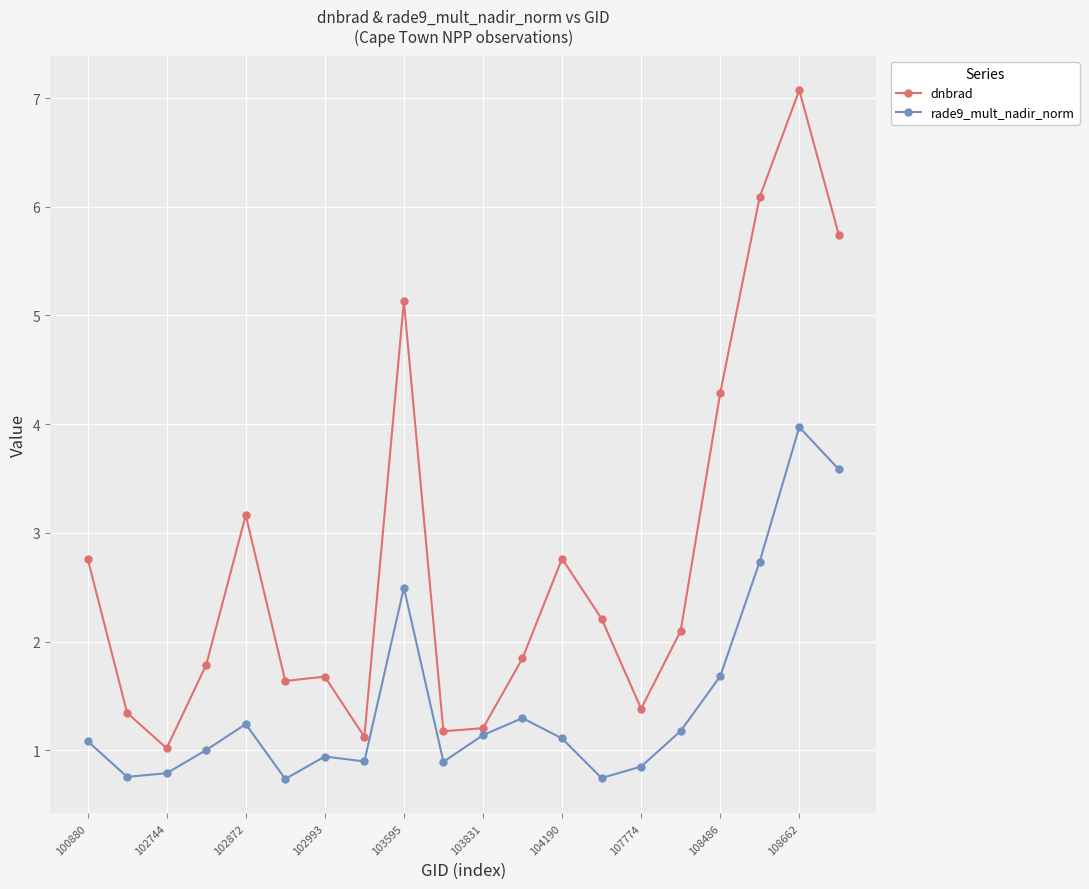

What is the highest value of the rade9_mult_nadir_norm series?

4.0